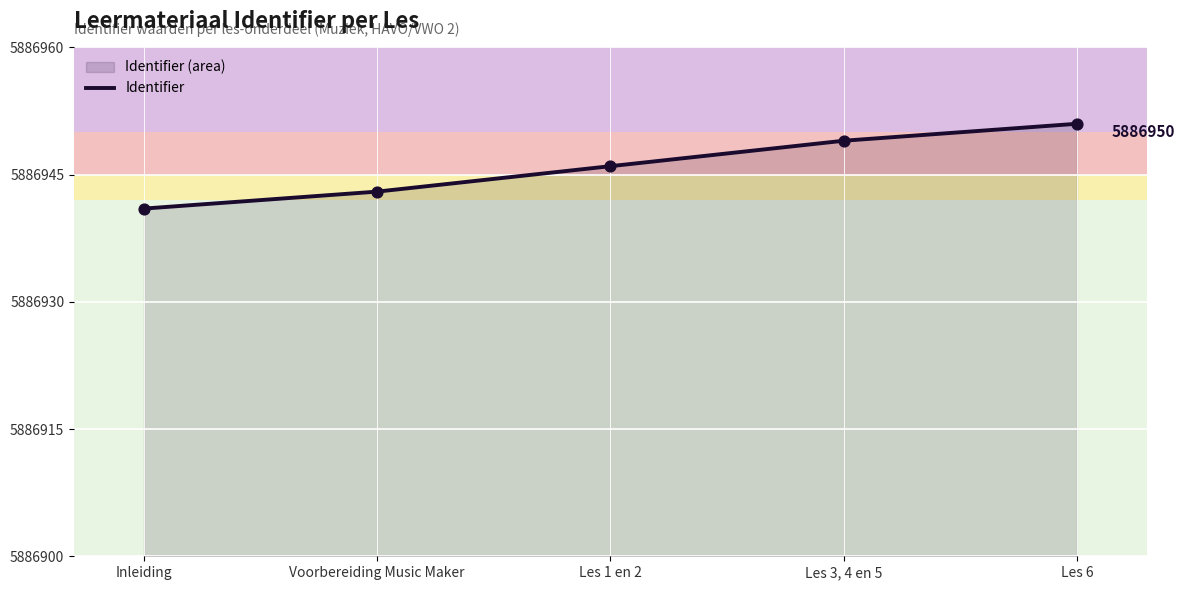

What is the ratio of the value at Inleiding to the value at Les 1 en 2?

1.0